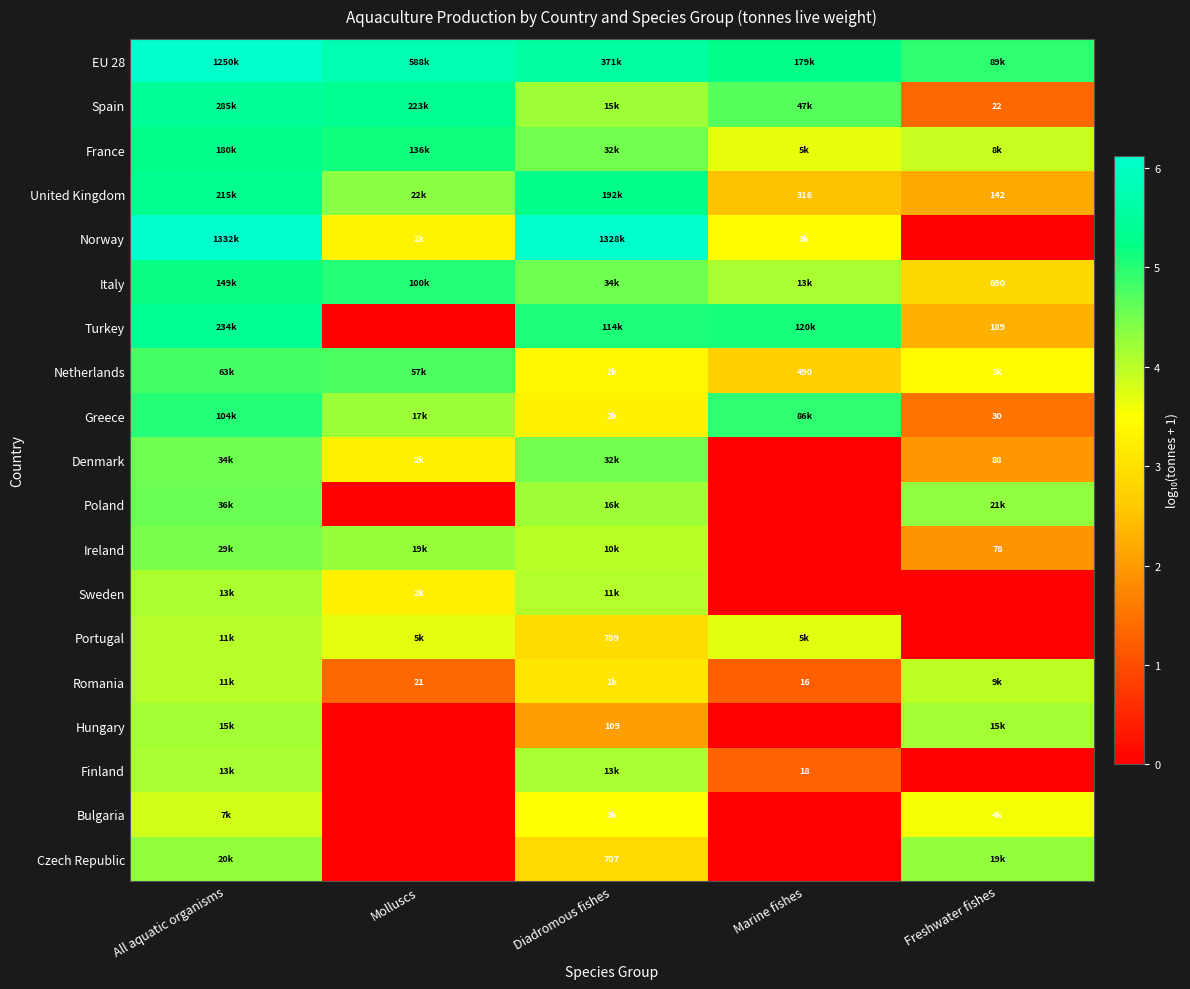

Is it true that Italy equals 2.1 at All aquatic organisms?

False